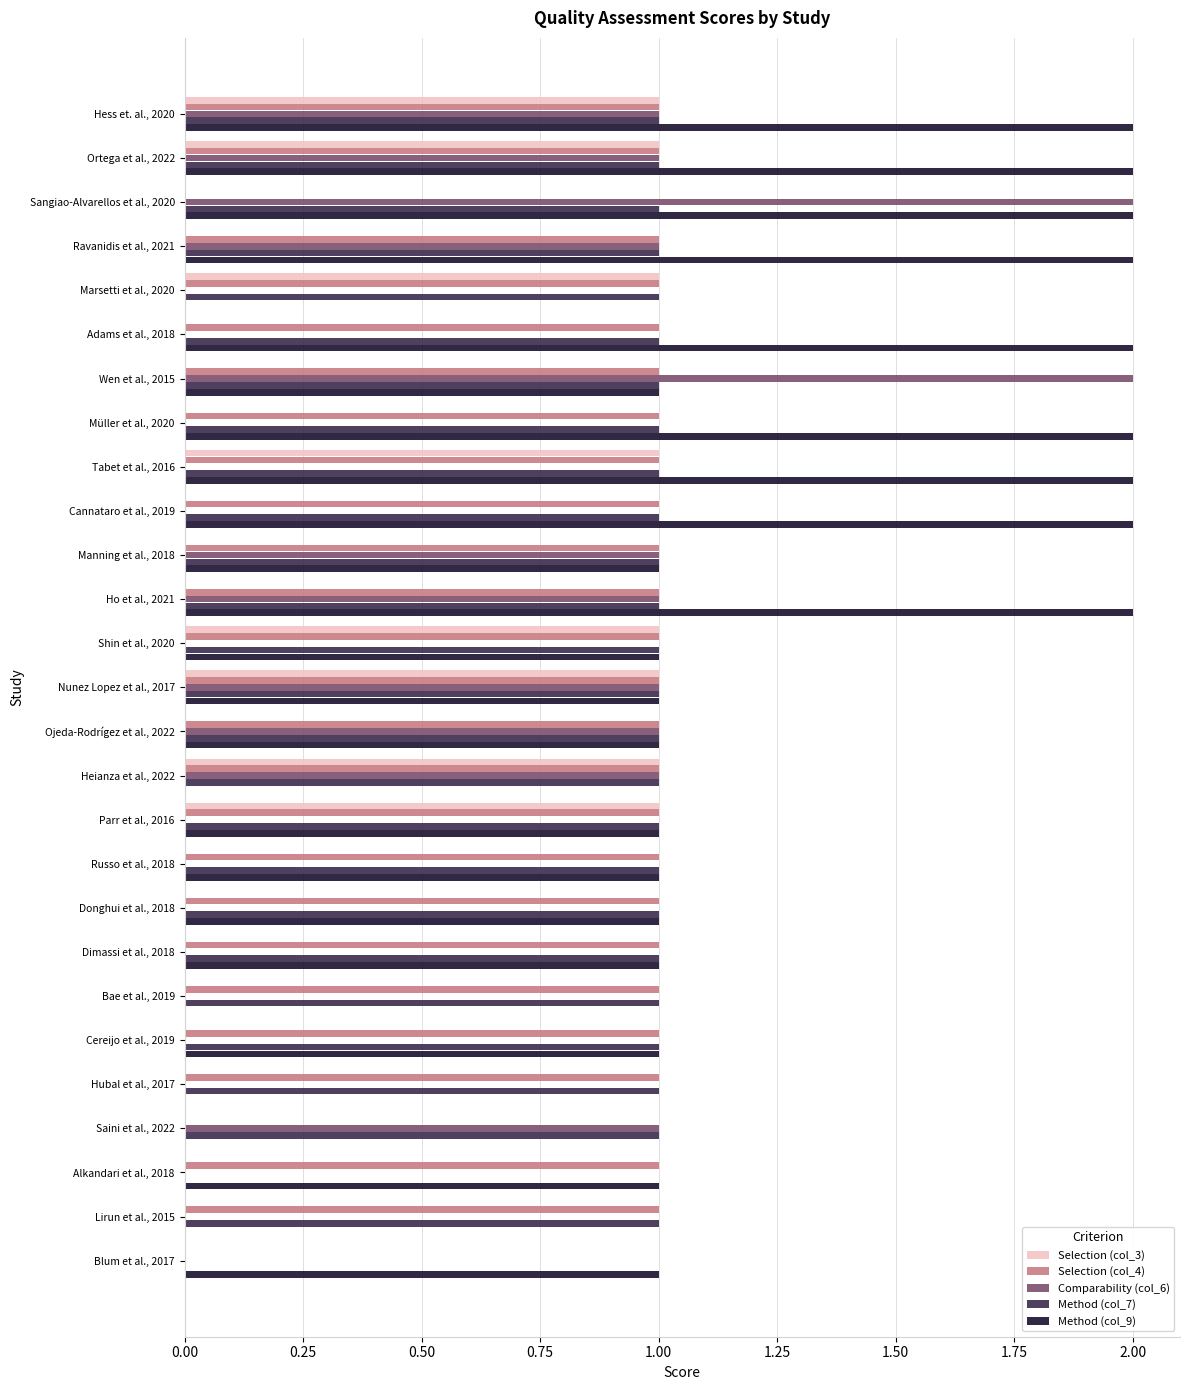

Which series has the largest total across all categories?

Method (col_9)